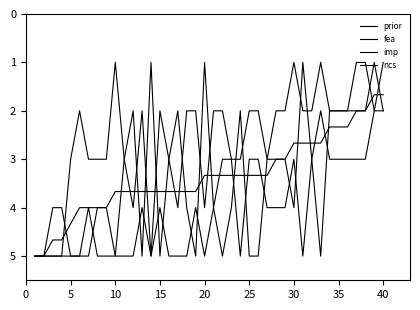

In ncs, how many points are higher than both neighbors (excluding endpoints)?

4